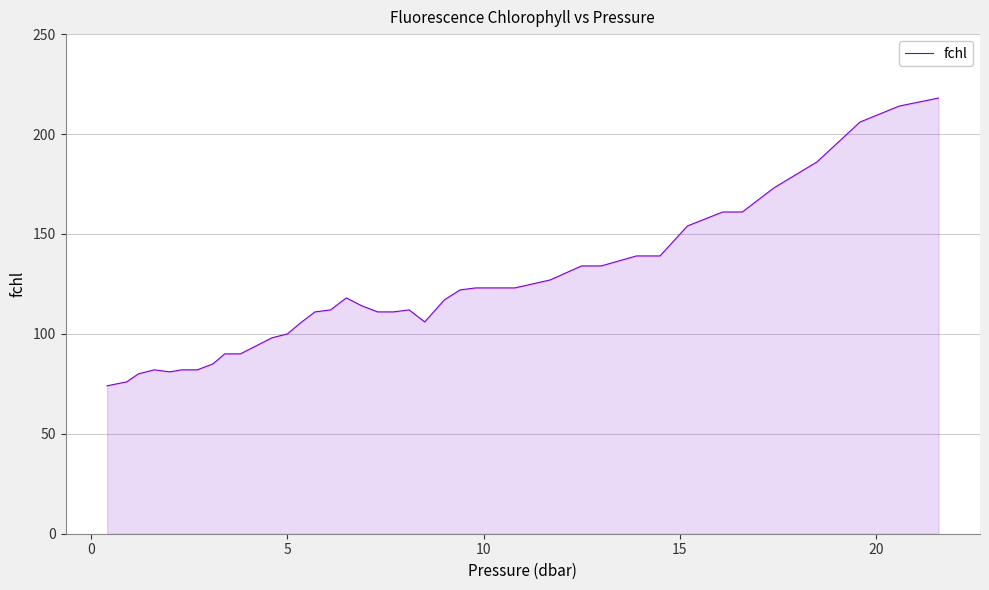

What is the difference between the maximum and minimum values?

144